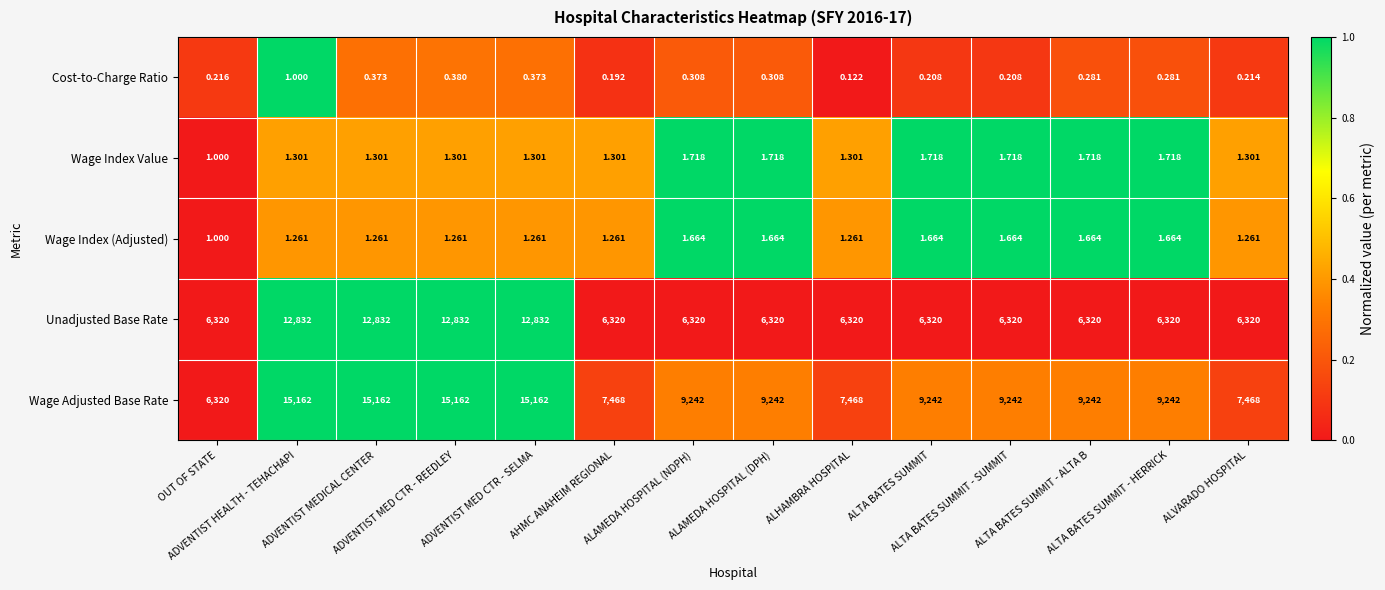

Which series has the largest total across all categories?

Wage Adjusted Base Rate